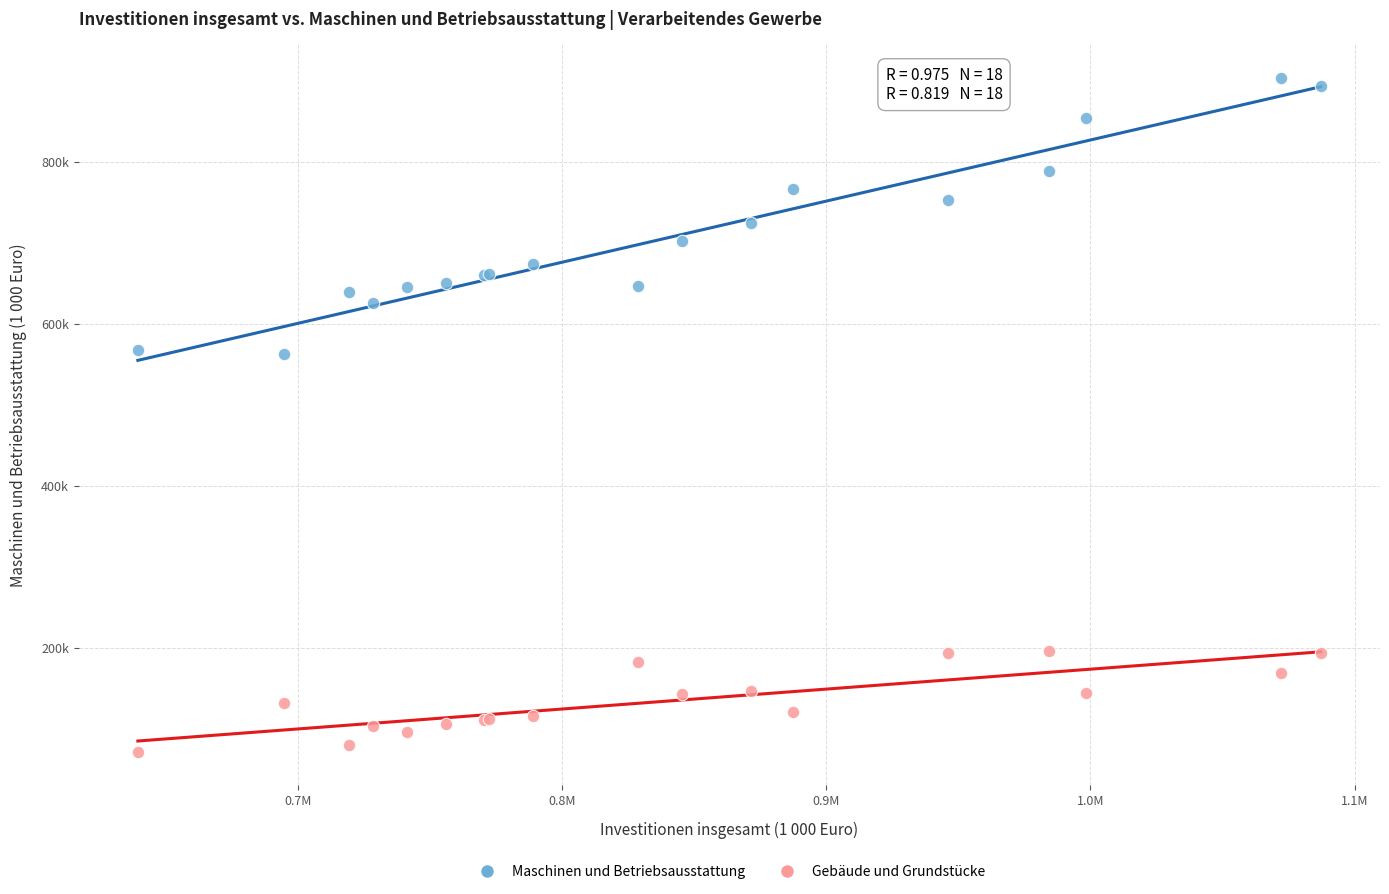

Which series reaches the minimum Y coordinate?

Gebäude und Grundstücke